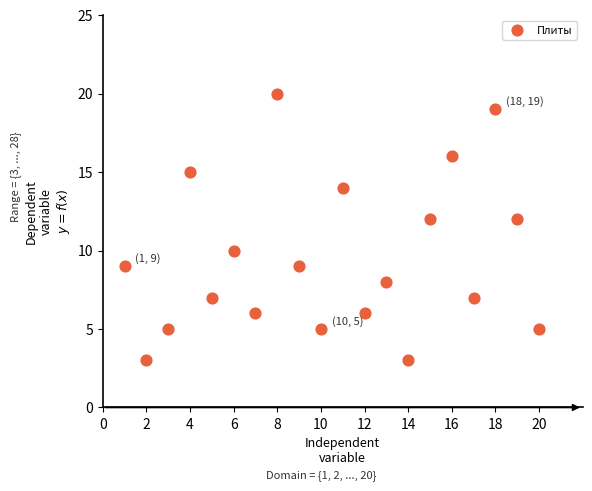

What is the range of X values (max minus min)?

19